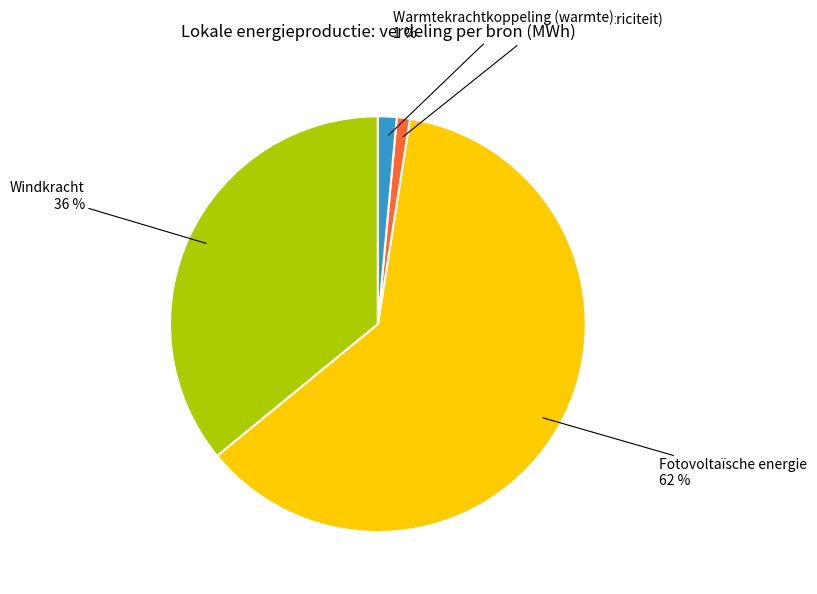

To the nearest percent, what is the difference between the largest and smallest slice percentages?

61%